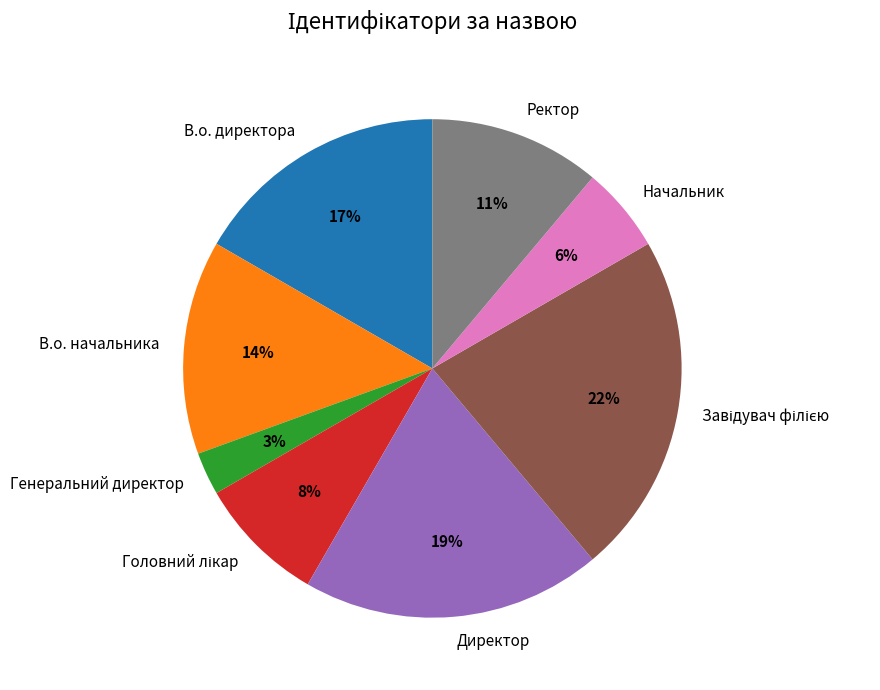

Which slice is the smallest?

Генеральний директор